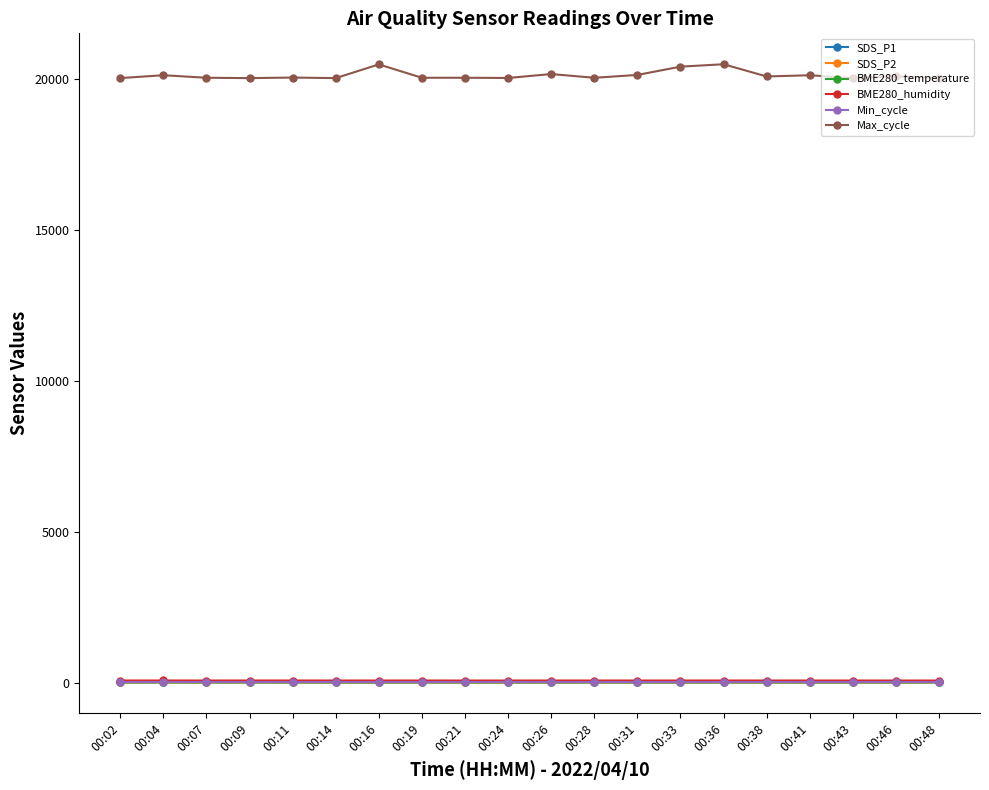

What is the average value of the BME280_temperature series?

4.7